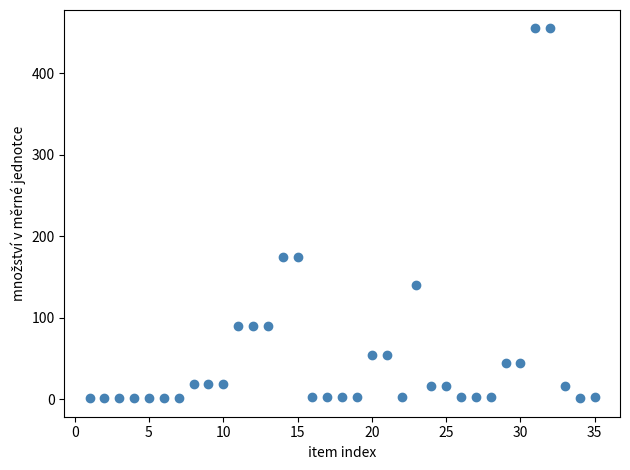

What is the range of Y values (max minus min)?

454.0